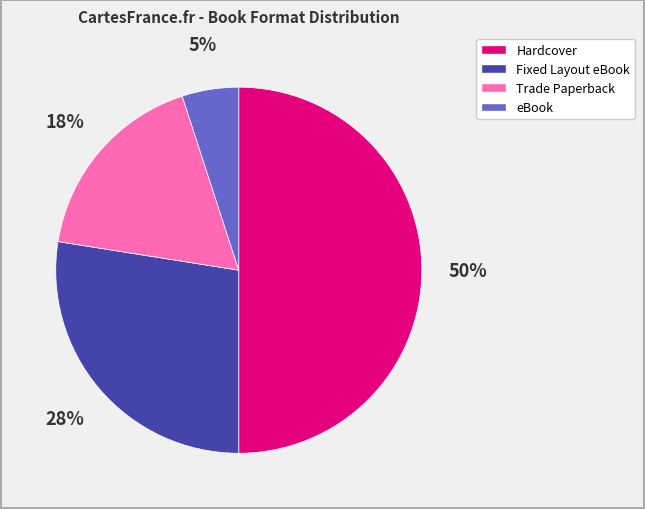

Is Trade Paperback the majority of the pie?

No